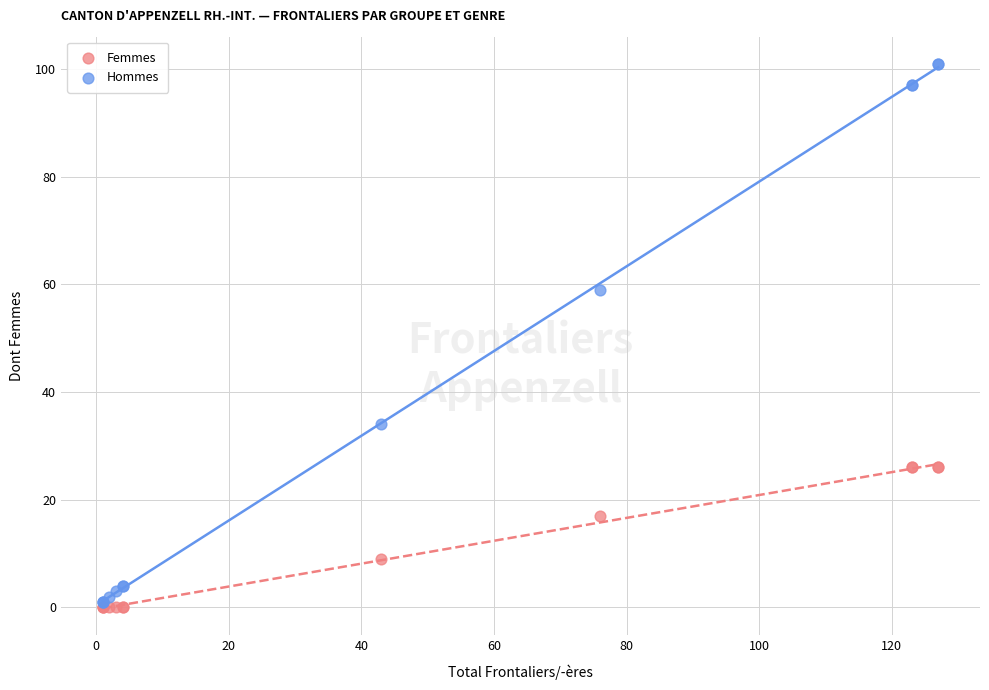

Across all series, what Y value is closest to 50?

59